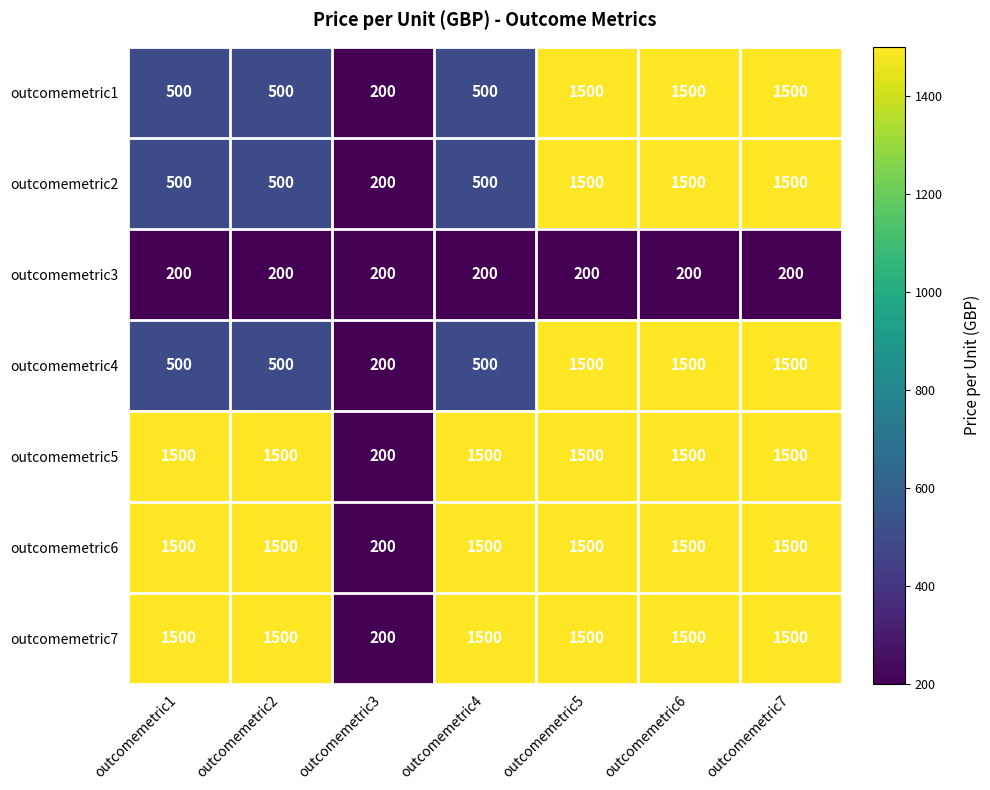

Read the outcomemetric6 value at outcomemetric4.

1500